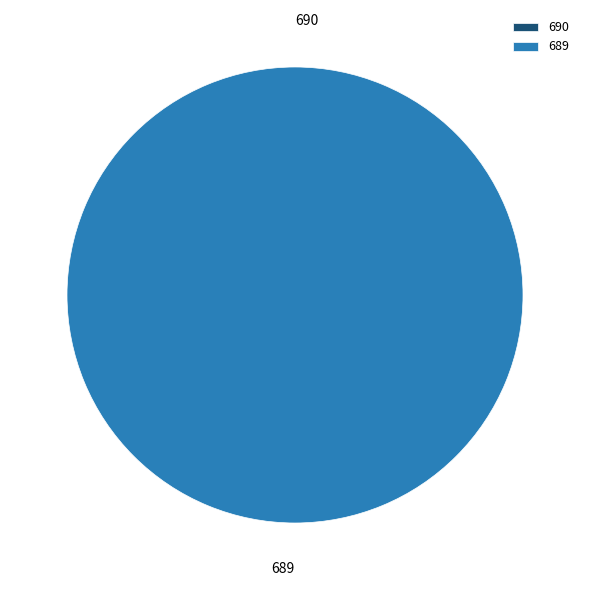

To the nearest percent, what is the difference between the largest and smallest slice percentages?

100%